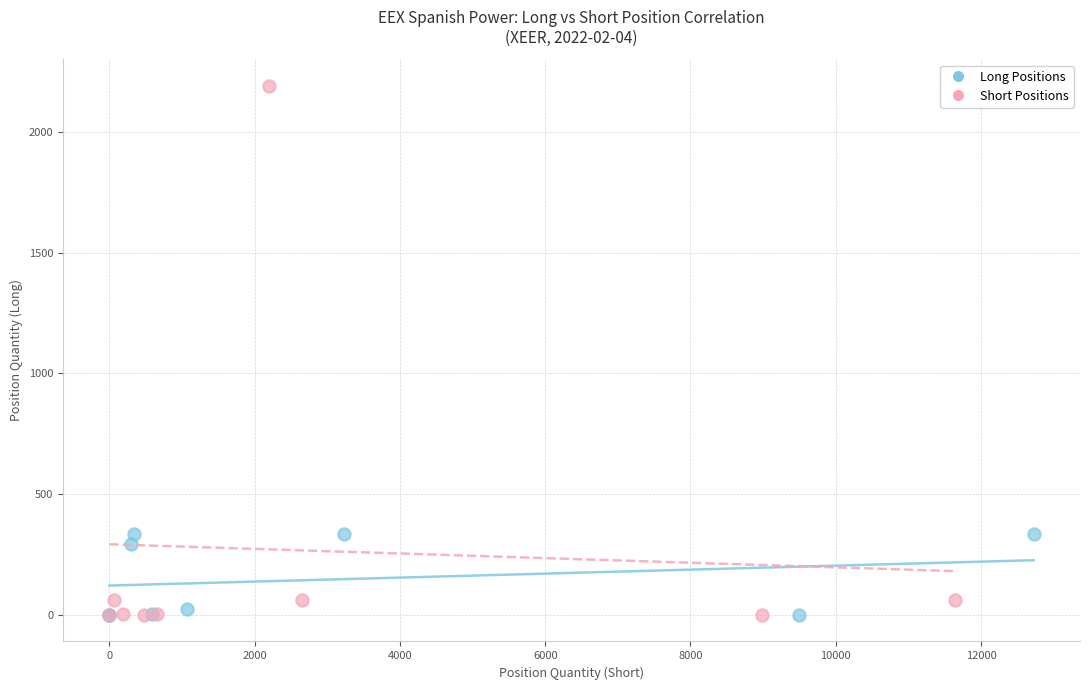

Which series reaches the maximum Y coordinate?

Short Positions